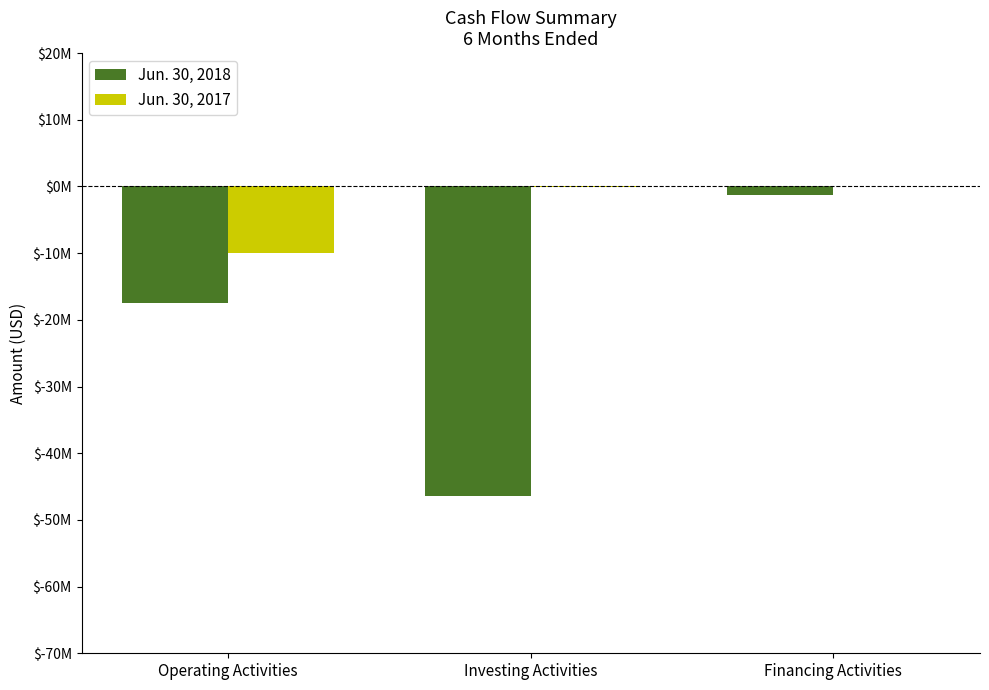

Rank the series at Financing Activities from lowest to highest value.

Jun. 30, 2018, Jun. 30, 2017